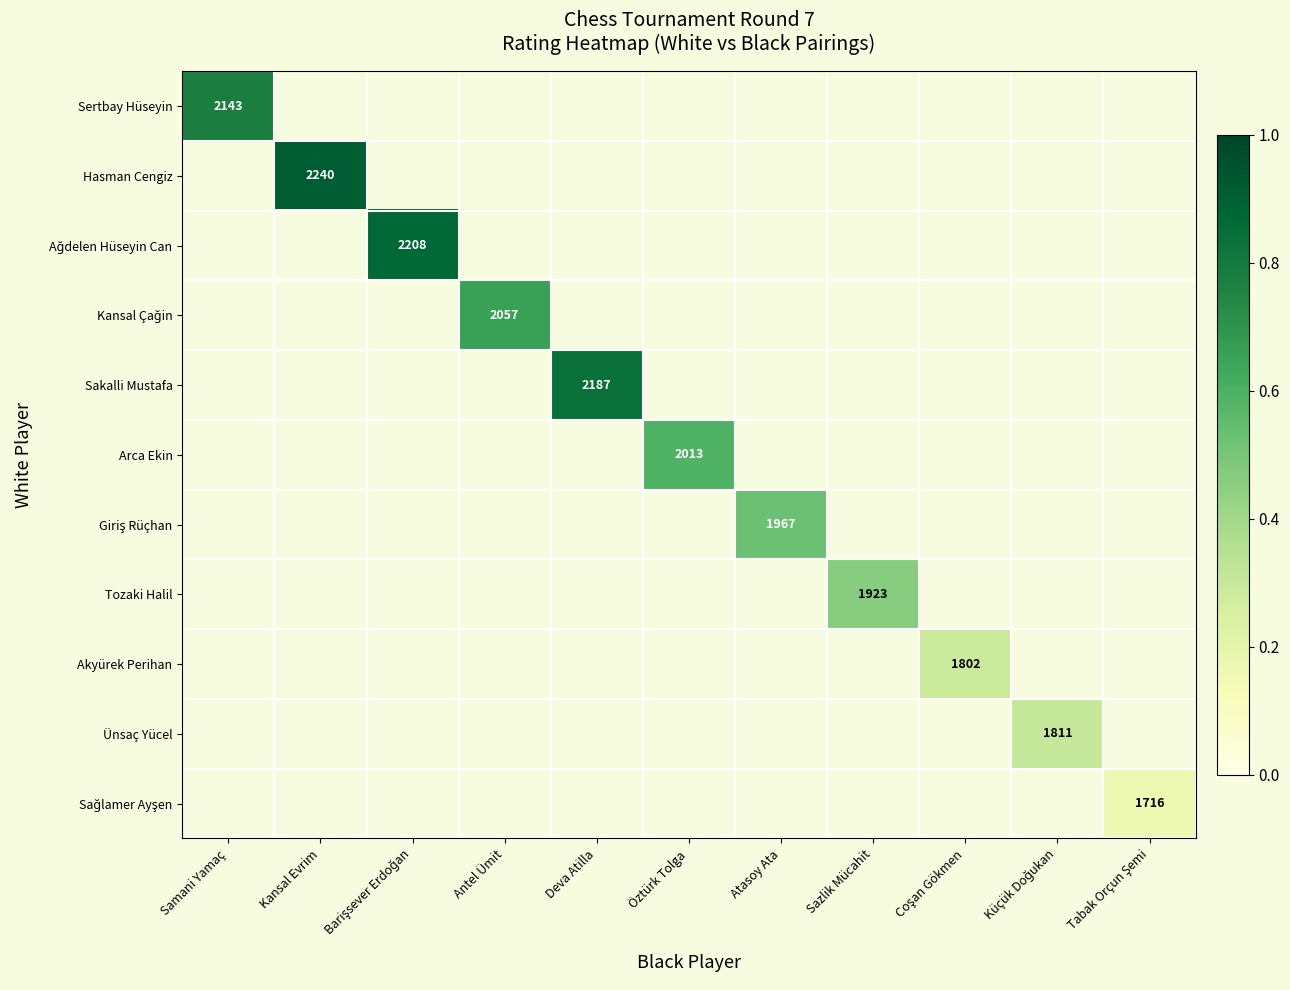

At which category does the chart reach its peak across all series?

Kansal Evrim